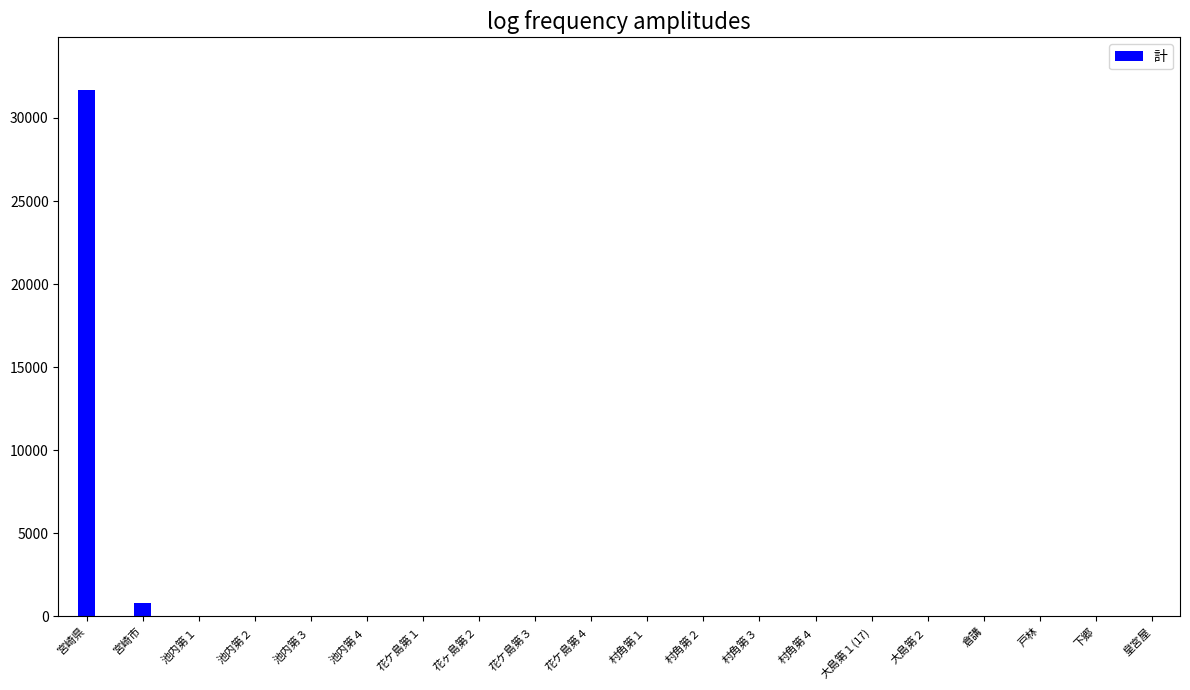

At which label is the value closest to 15842?

宮崎市